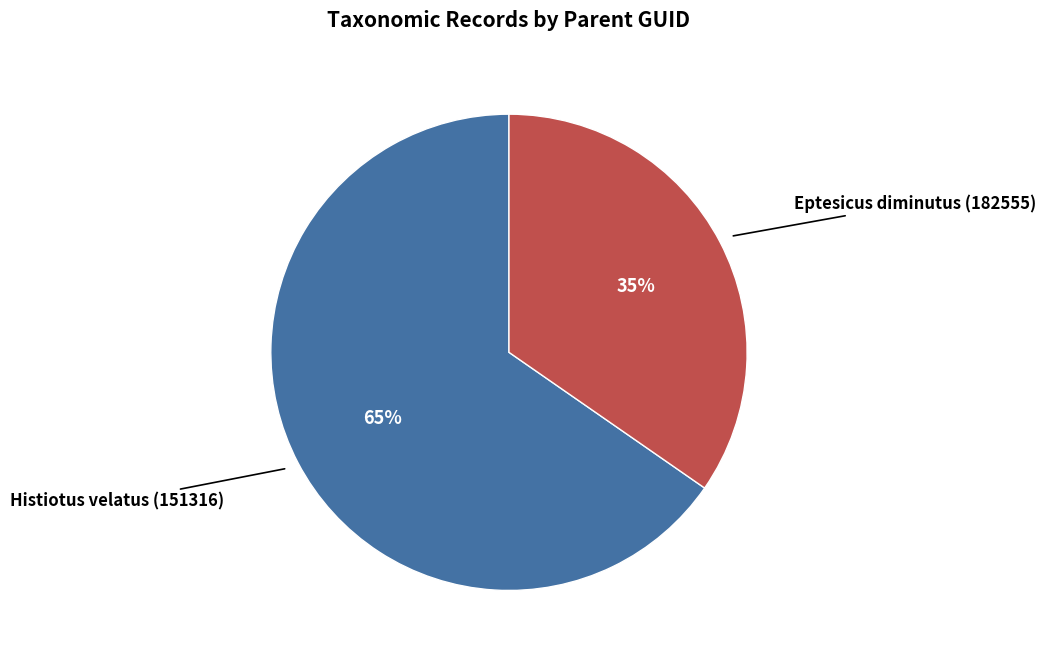

Count the number of slices in the pie.

2